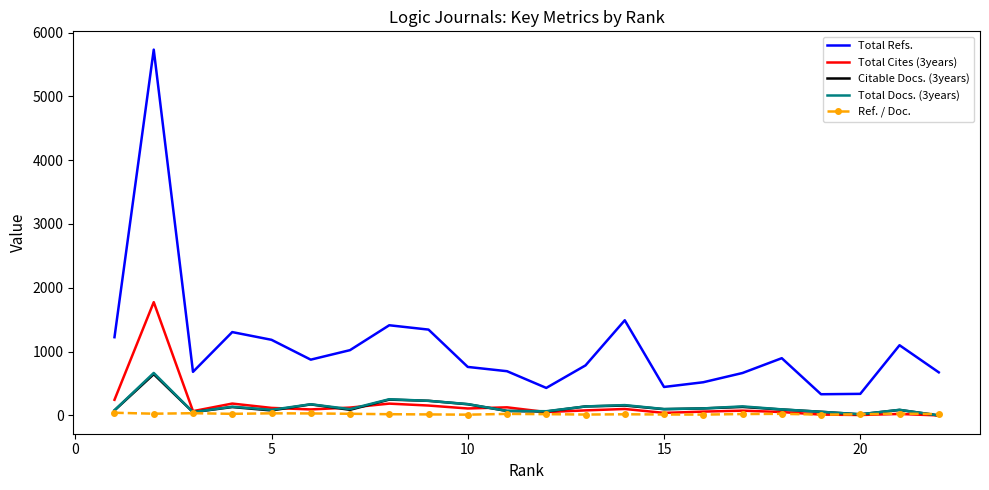

True or false: Total Refs. and Ref. / Doc. intersect in this chart.

False